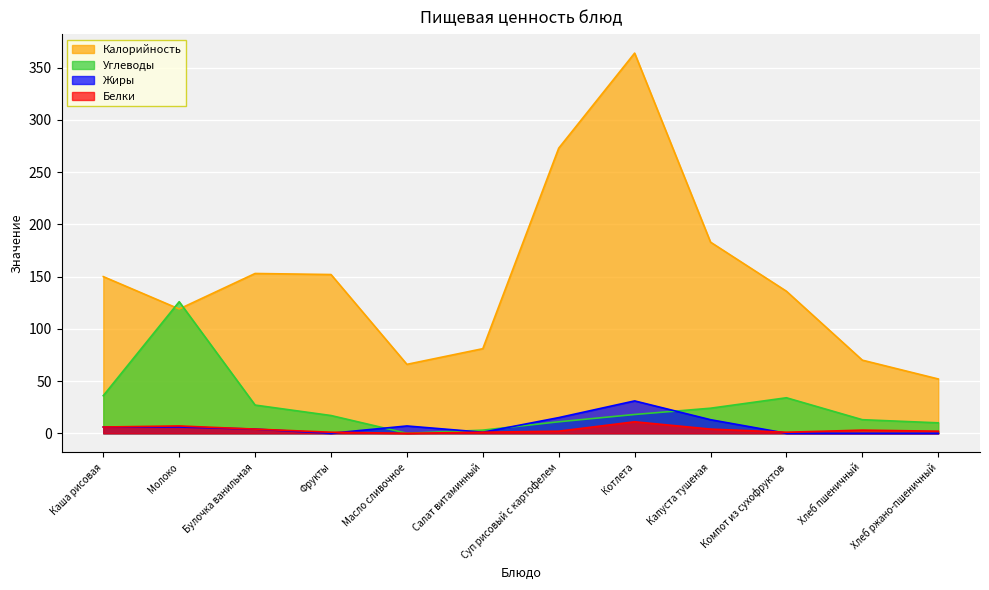

How many lines are shown in the chart?

4